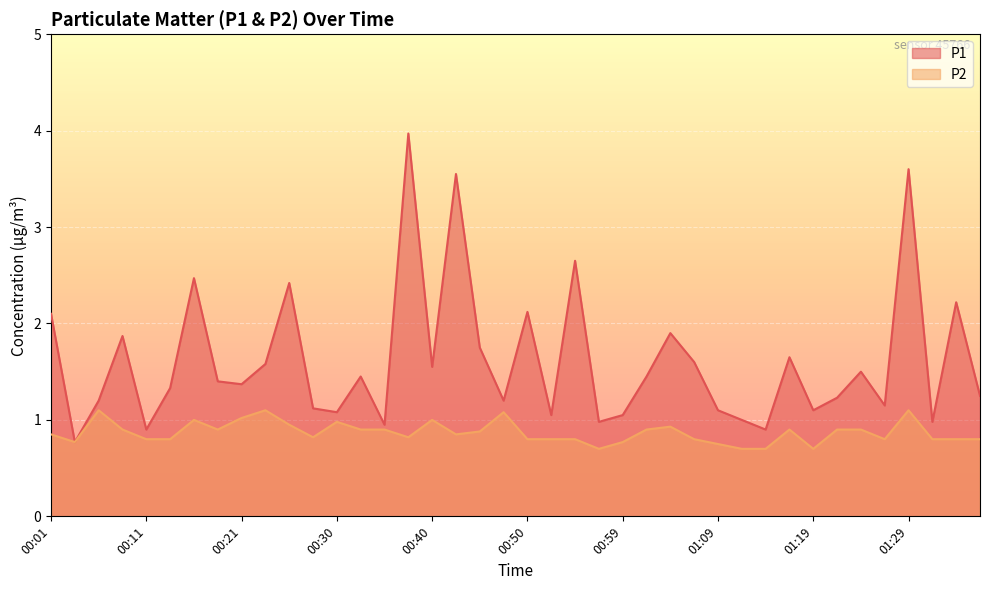

Is it true that P1 equals 0.2 at 00:28?

False